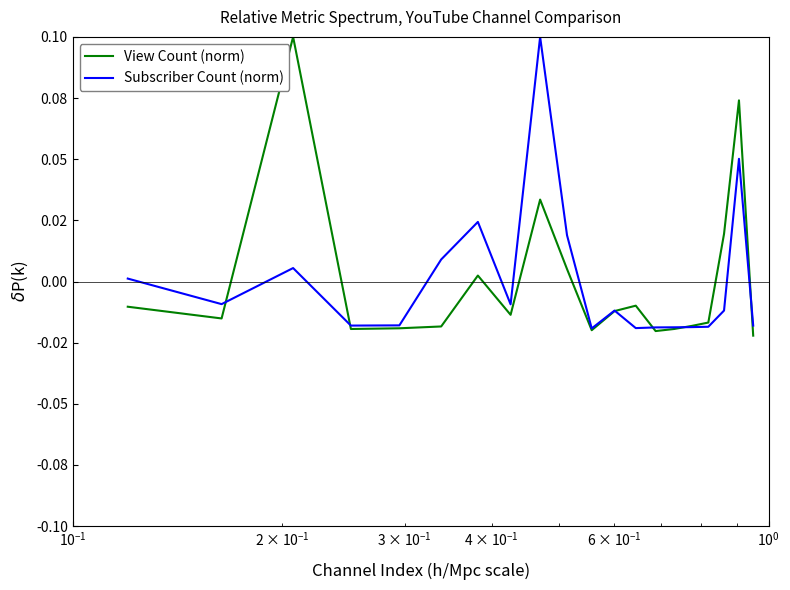

Which series has the largest total across all categories?

View Count (norm)